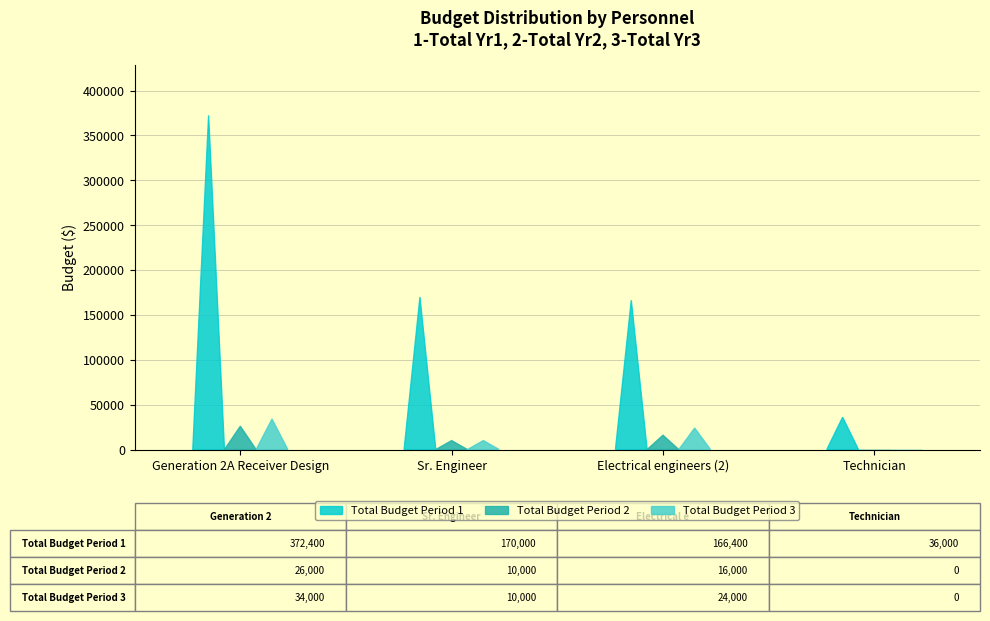

Reading right to left, transcribe all the data shown in this chart.

Total Budget Period 1: Technician=36000	Electrical engineers (2)=166400	Sr. Engineer=170000	Generation 2A Receiver Design=372400
Total Budget Period 2: Technician=0	Electrical engineers (2)=16000	Sr. Engineer=10000	Generation 2A Receiver Design=26000
Total Budget Period 3: Technician=0	Electrical engineers (2)=24000	Sr. Engineer=10000	Generation 2A Receiver Design=34000